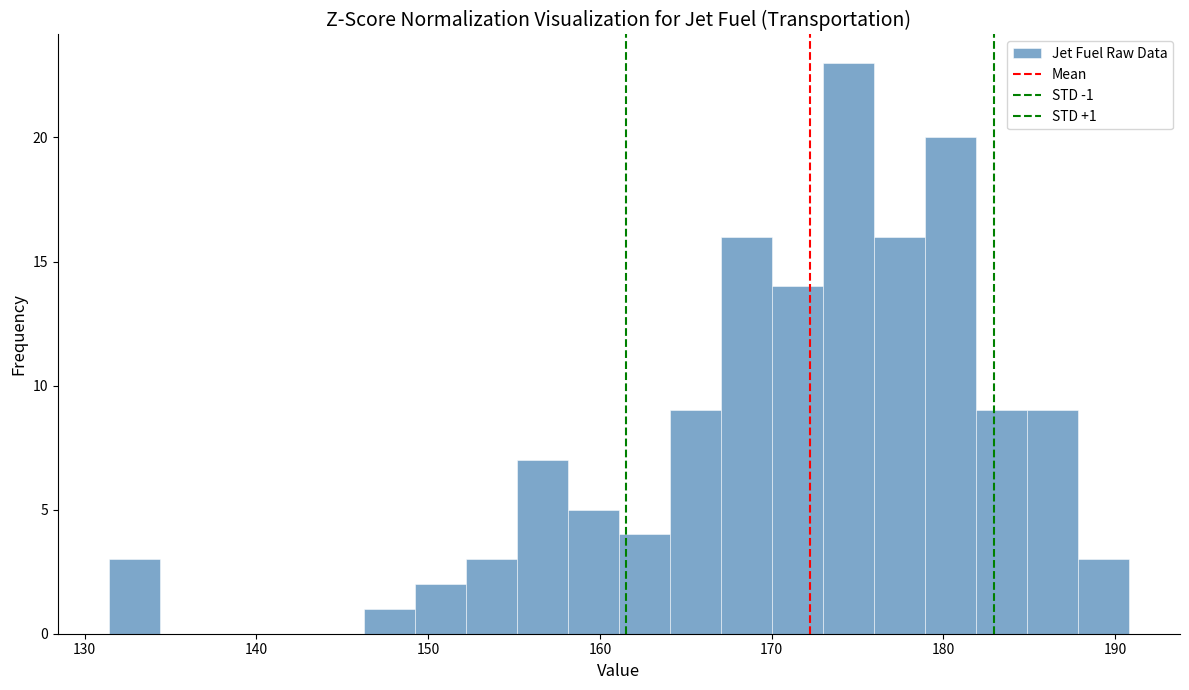

Read against the x-axis, roughly where is the centre of the tallest bar?

174